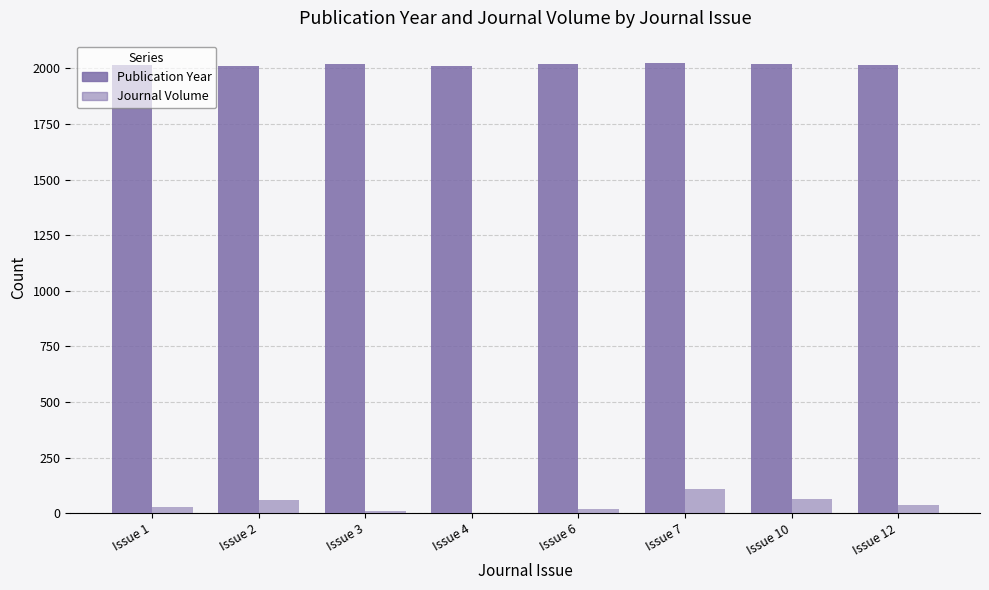

Are the bars horizontal?

No